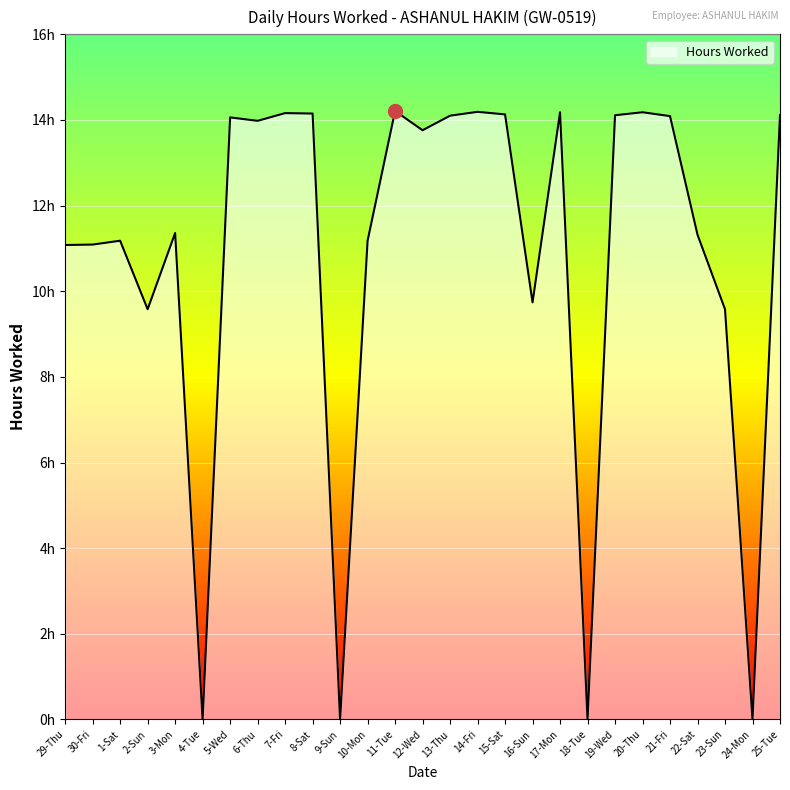

What is the label of the 11th point from the left?

9-Sun